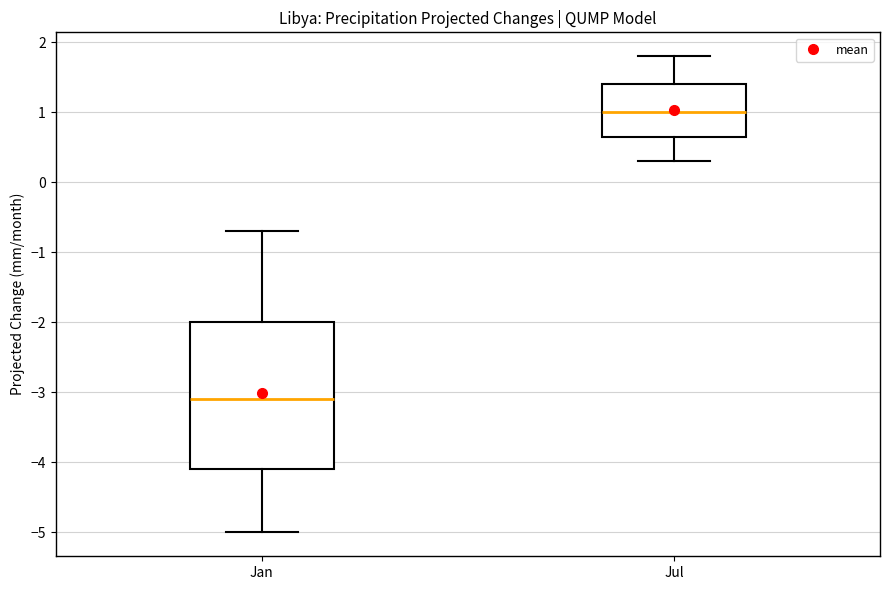

Reading left to right, read every box against the y-axis: the position of its median line, the range the box covers, and the ends of its whiskers. The values are not printed on the chart, so give them approximately, as read against the axis.

Jan: median -3.1, box -4.1 to -2.0, whiskers -5.0 to -0.7
Jul: median 1.0, box 0.7 to 1.4, whiskers 0.3 to 1.8